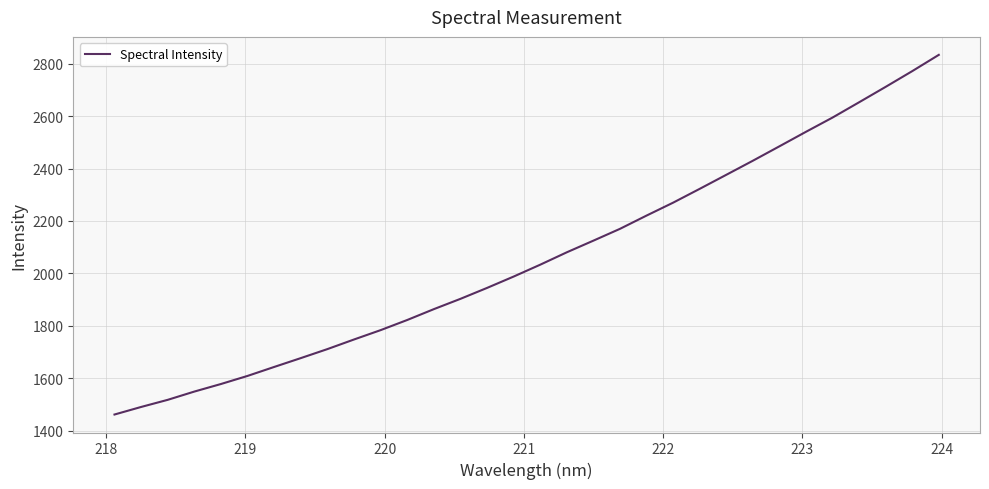

What is the minimum value shown in the chart?

1461.6